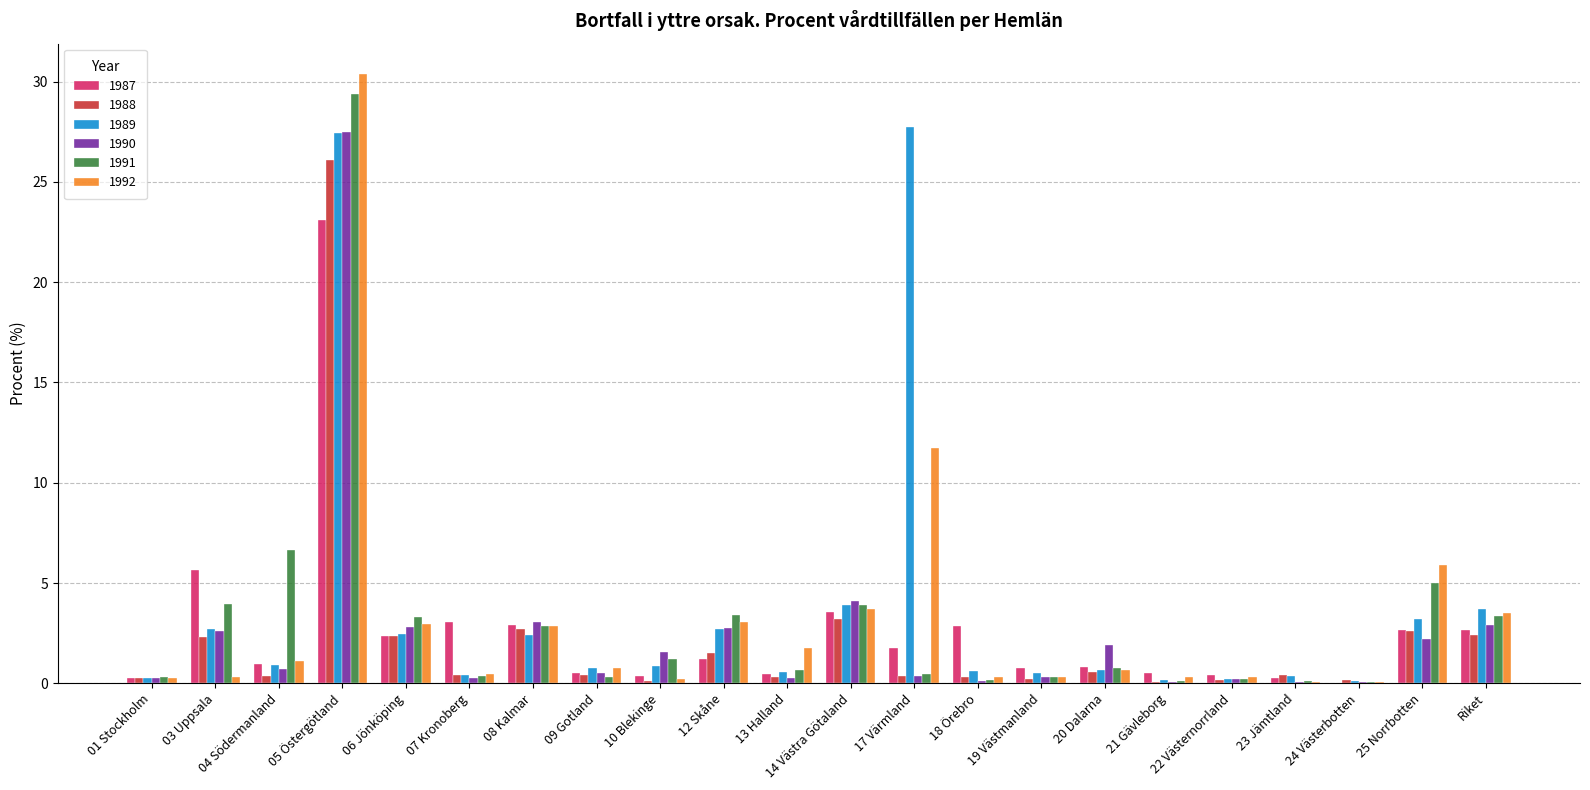

What is the maximum value shown in the chart?

30.4